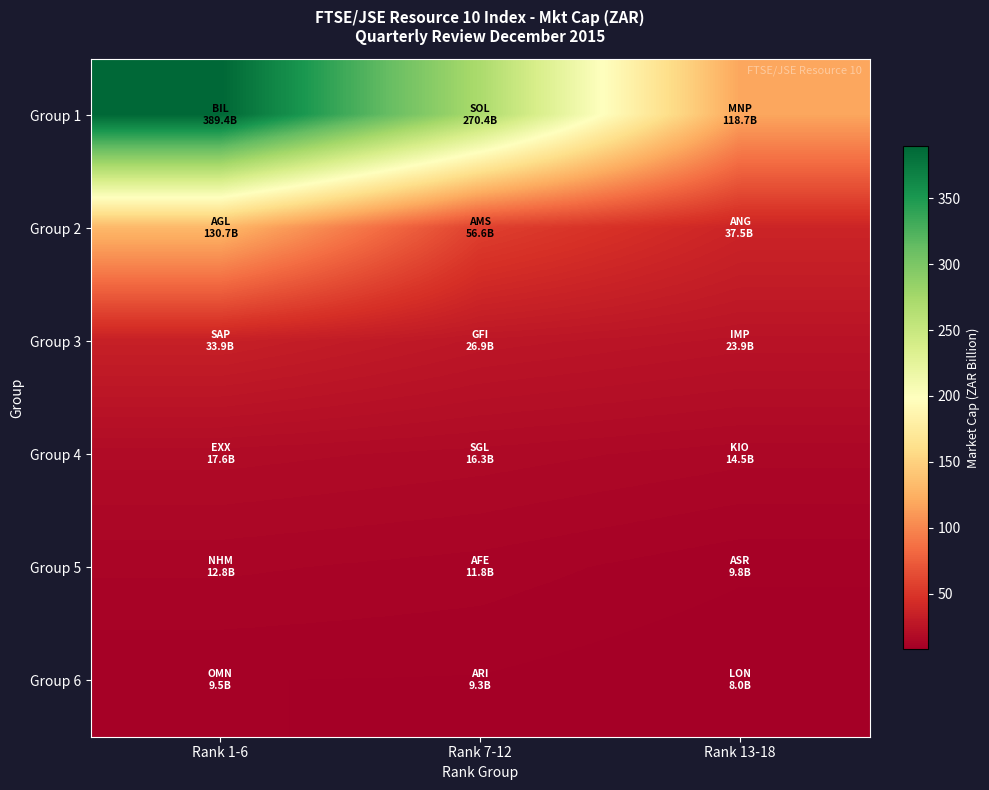

Which series has the largest range (max minus min)?

Group 1